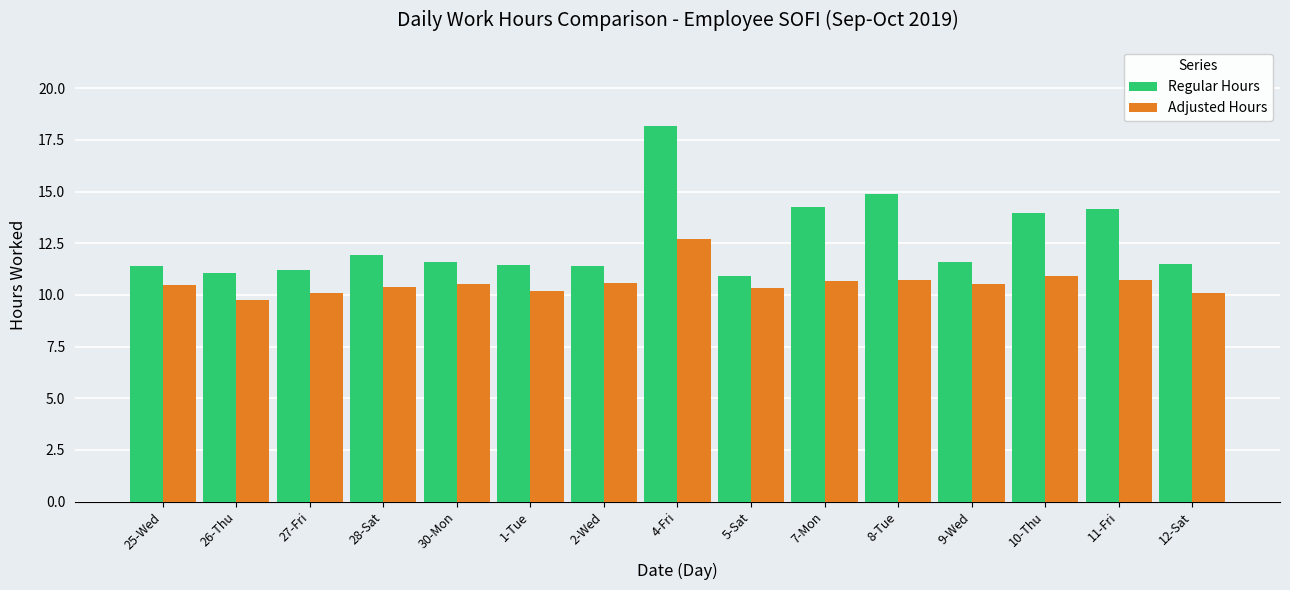

At which category is the sum across all series the highest?

4-Fri